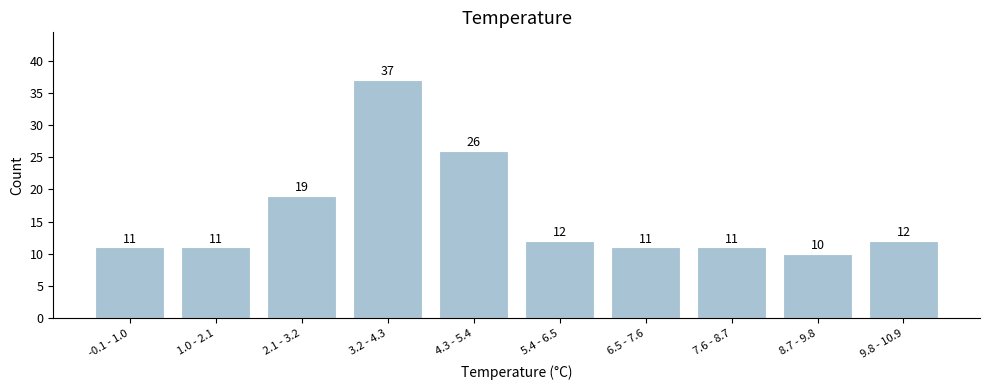

Reading left to right, what are all the values shown in this chart?

11	11	19	37	26	12	11	11	10	12